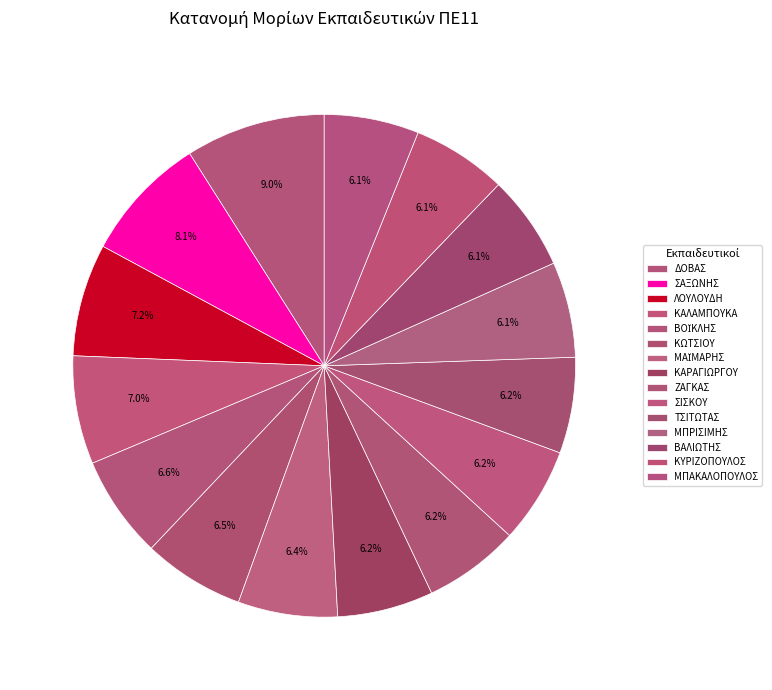

Do ΜΠΡΙΣΙΜΗΣ and ΒΟΪΚΛΗΣ together represent more than half of the pie?

No